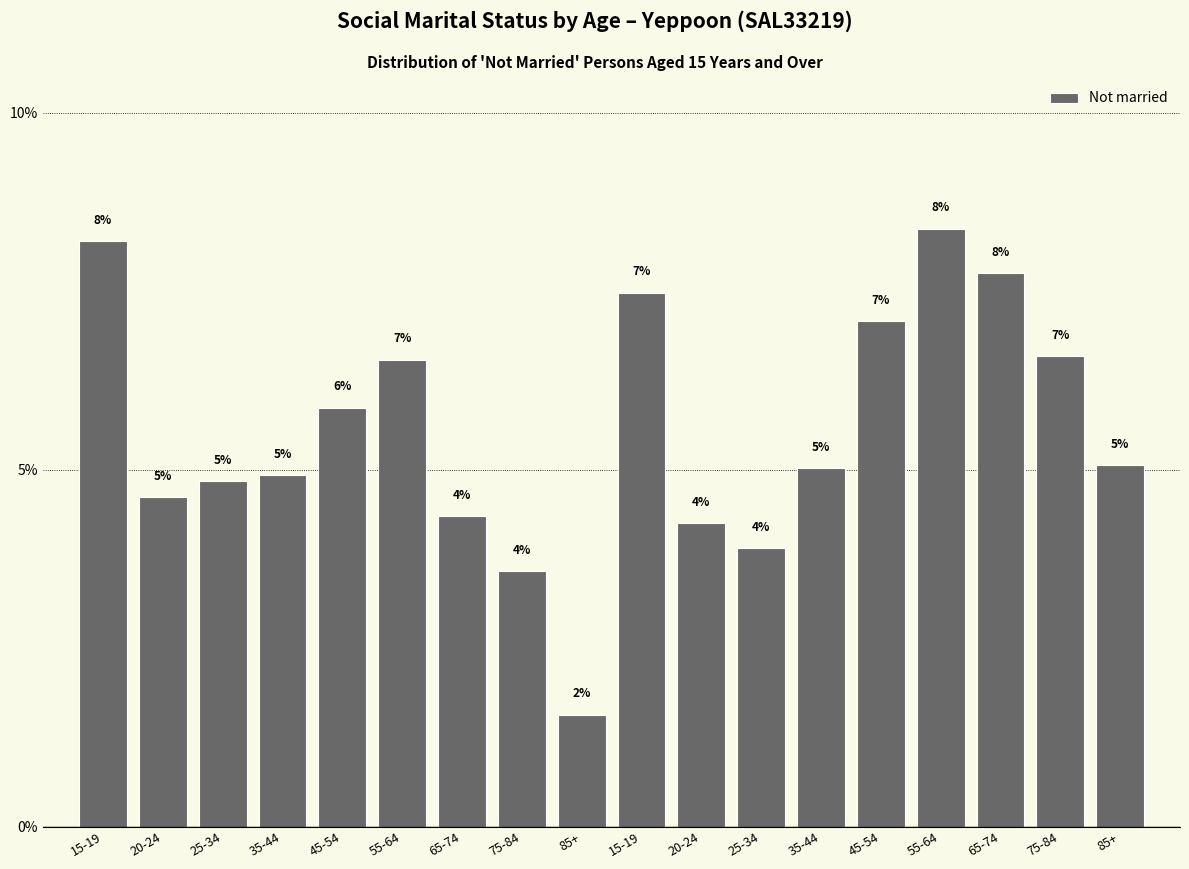

Does the chart contain any negative values?

No